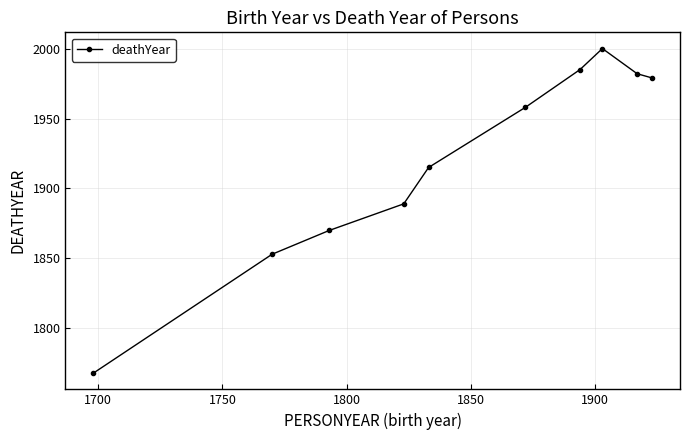

How many distinct data groups are displayed?

1